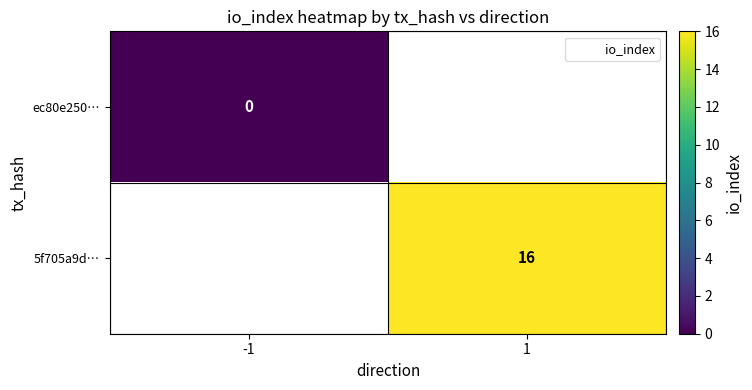

List the series in order of their peak value, lowest first.

ec80e250…, 5f705a9d…